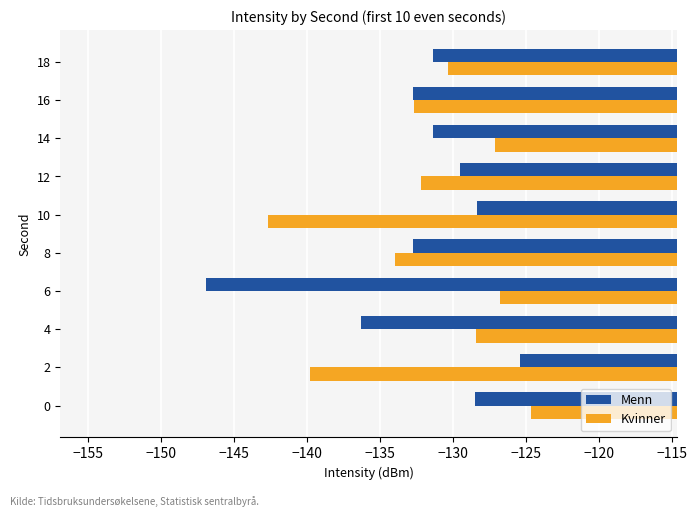

Between 6 and 14, which series saw the biggest shift?

Menn